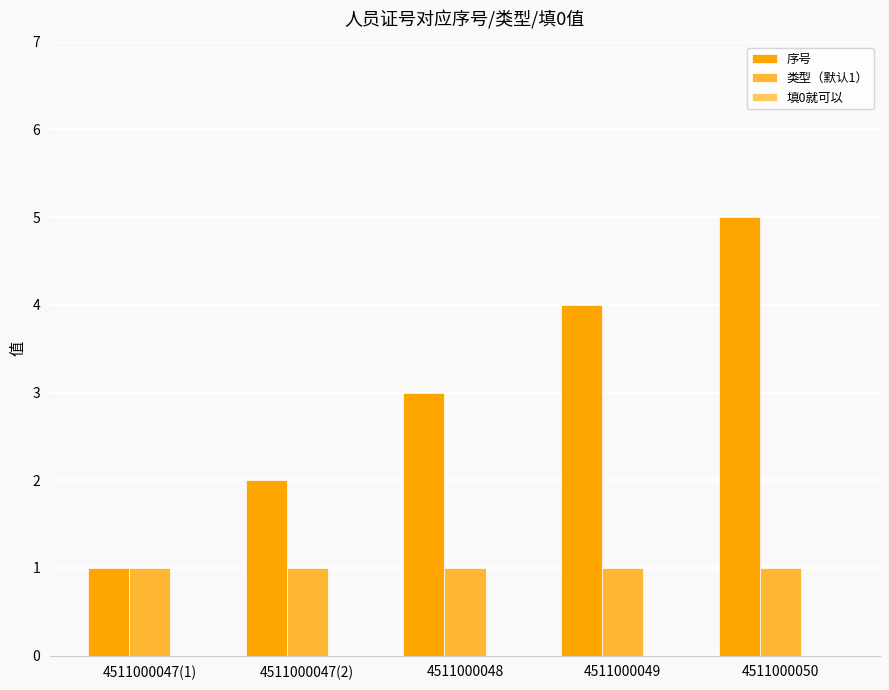

What is the approximate value of 类型（默认1） at 4511000050?

1